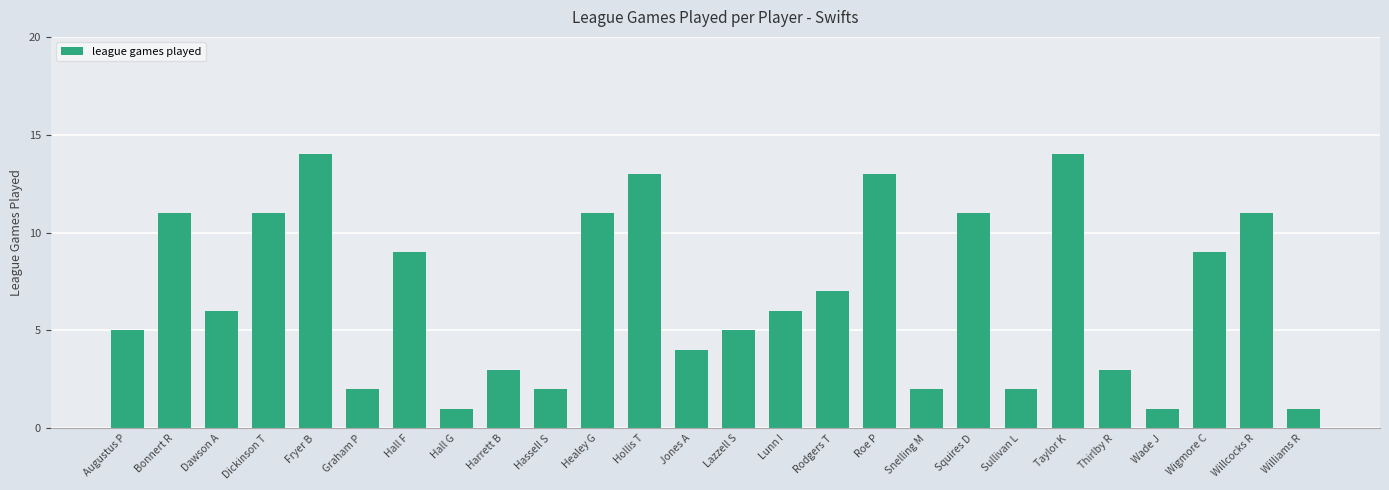

What is the difference between the second highest and minimum values?

13